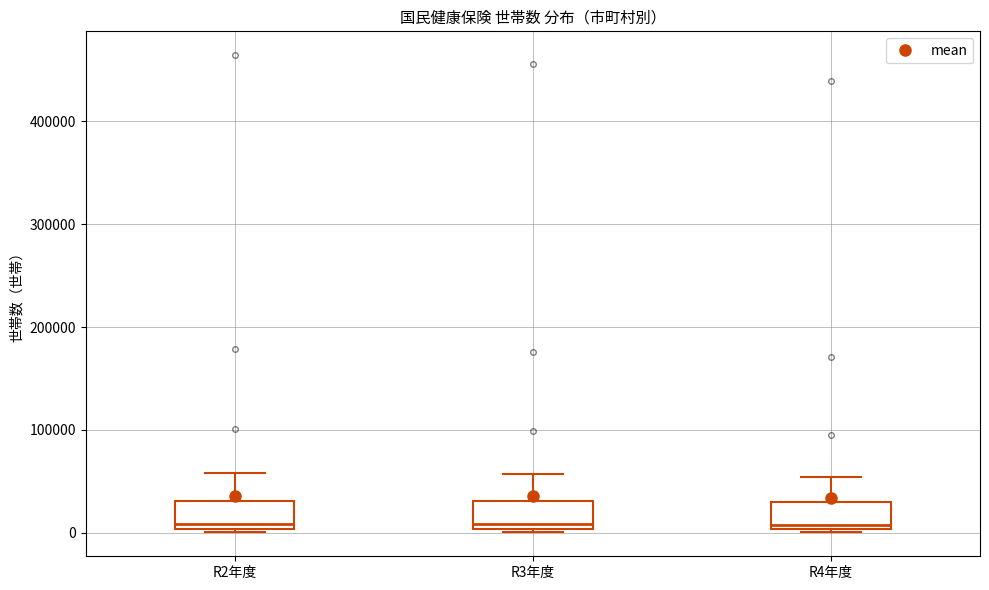

Reading left to right, read every box against the y-axis: the position of its median line, the range the box covers, and the ends of its whiskers. The values are not printed on the chart, so give them approximately, as read against the axis.

R2年度: median 10000, box 0 to 30000, whiskers 0 (just below the box's lower edge) to 60000
R3年度: median 10000, box 0 to 30000, whiskers 0 (just below the box's lower edge) to 60000
R4年度: median 10000, box 0 to 30000, whiskers 0 (just below the box's lower edge) to 50000